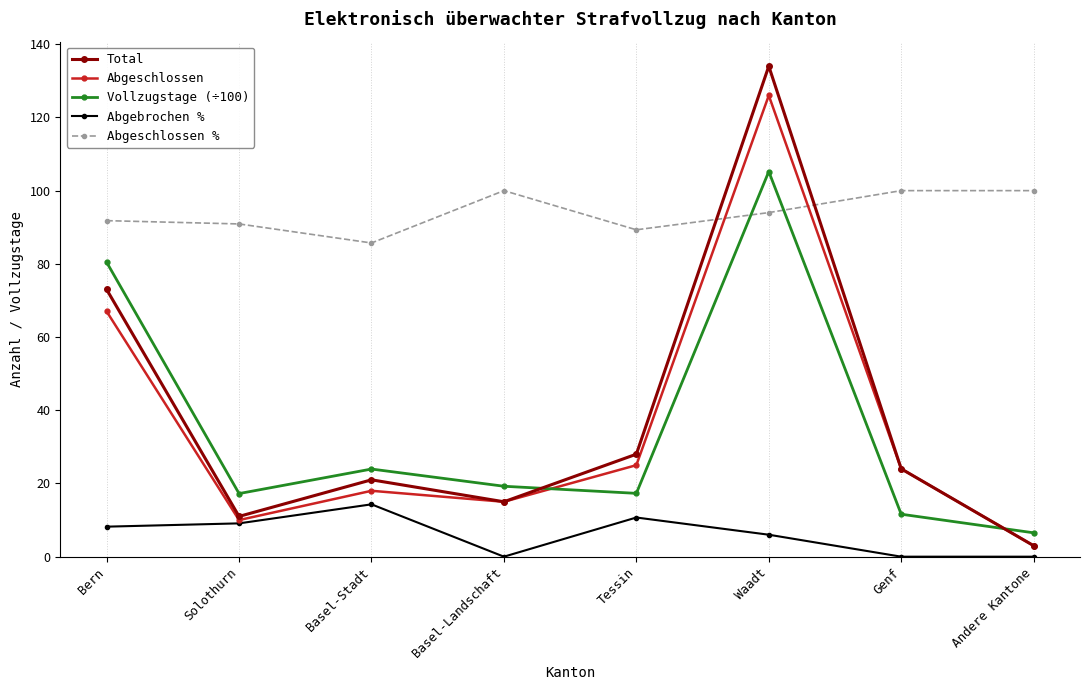

What is the sum of the Abgeschlossen values at Bern and Solothurn?

77.0